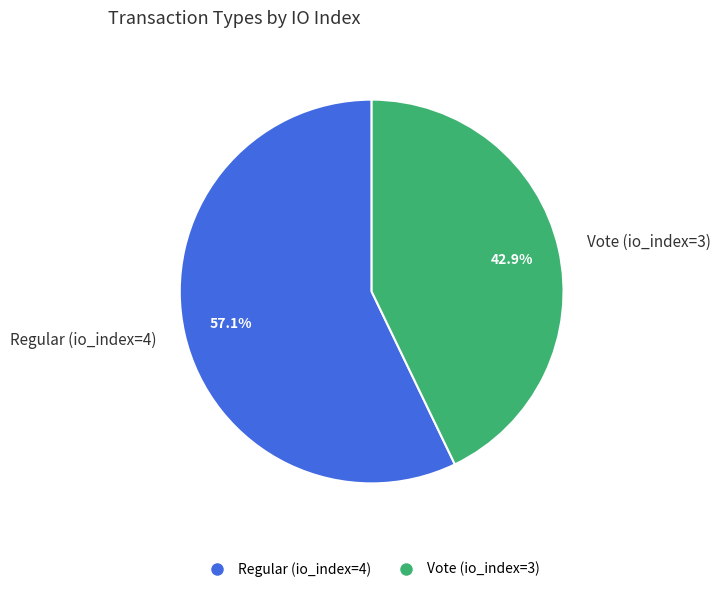

What percentage is the Vote (io_index=3) slice, to the nearest percent?

43%